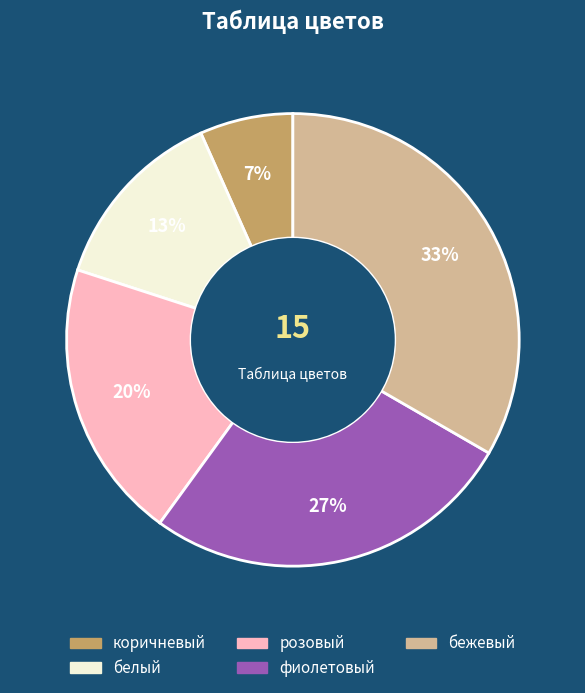

Which slice is the smallest?

коричневый